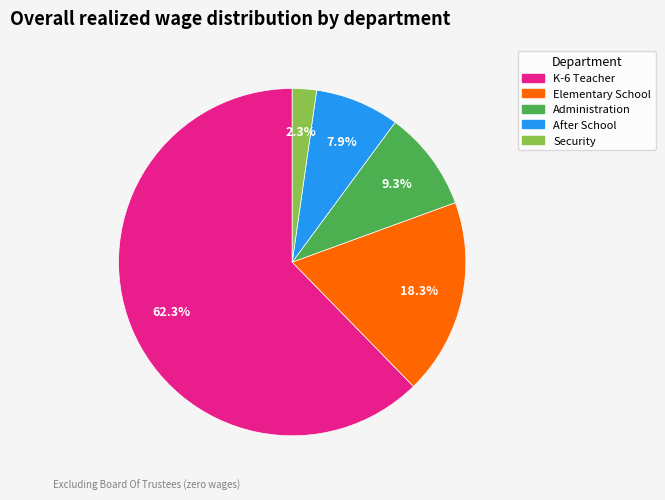

True or false: Security accounts for 2% of the total.

True